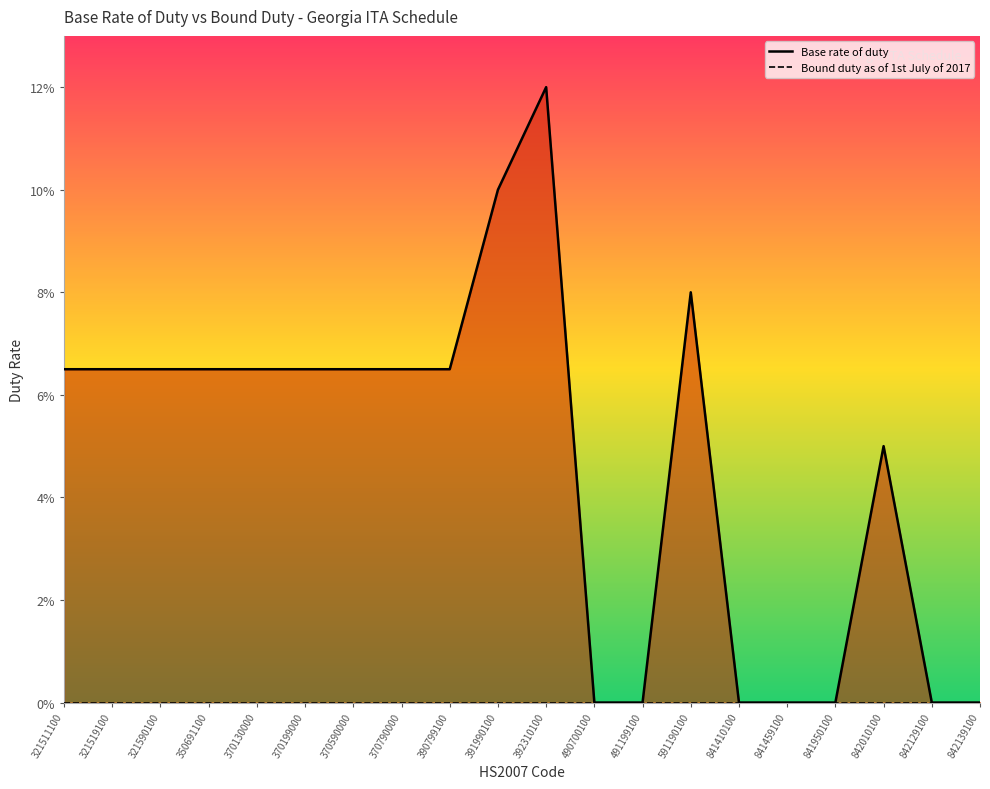

What is the greatest value displayed?

12.0